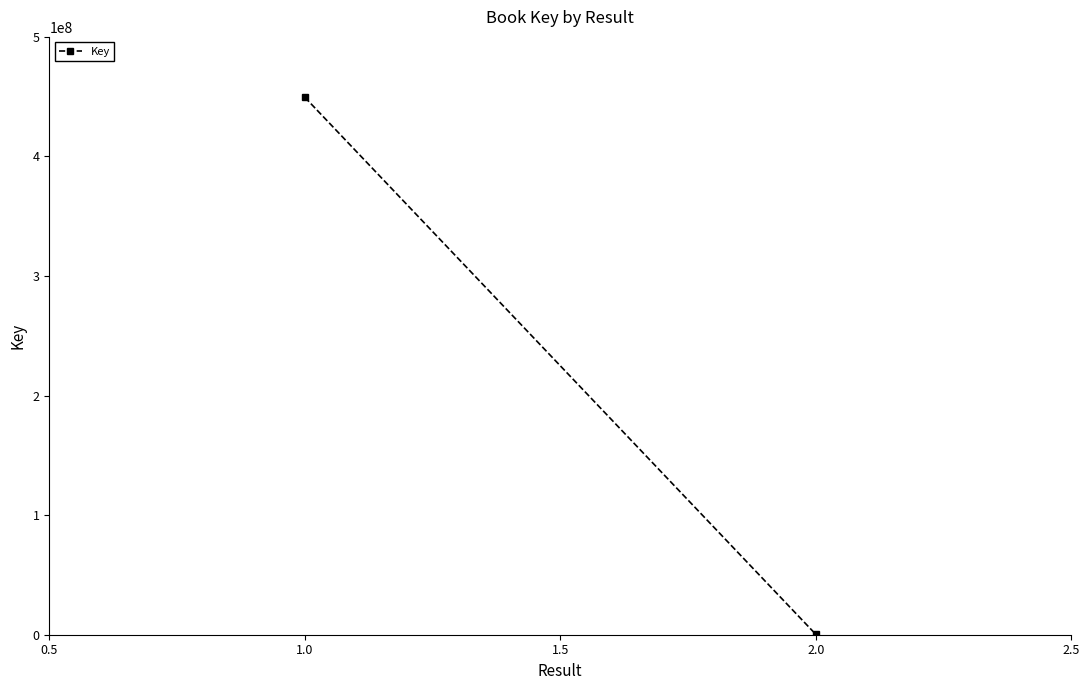

What is the minimum value shown in the chart?

315078